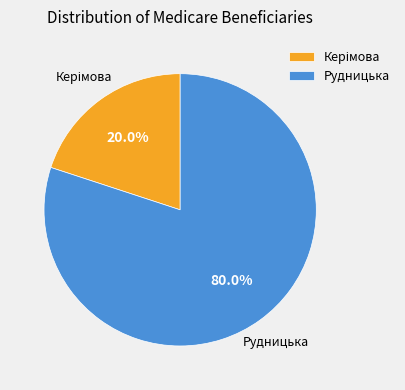

Count the number of slices in the pie.

2